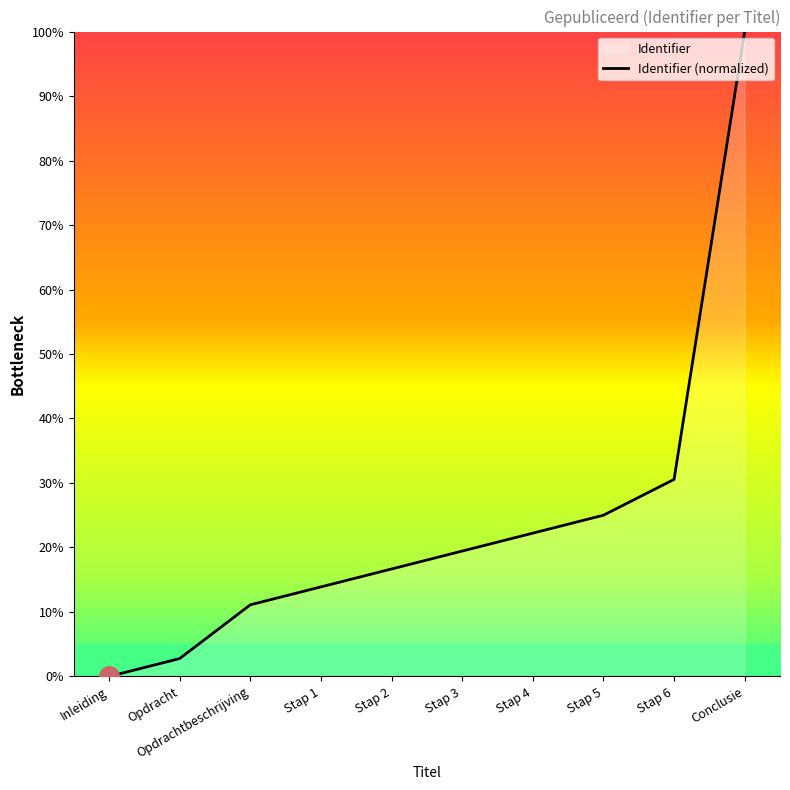

Rank the categories by value from highest to lowest.

Conclusie, Stap 6, Stap 5, Stap 4, Stap 3, Stap 2, Stap 1, Opdrachtbeschrijving, Opdracht, Inleiding